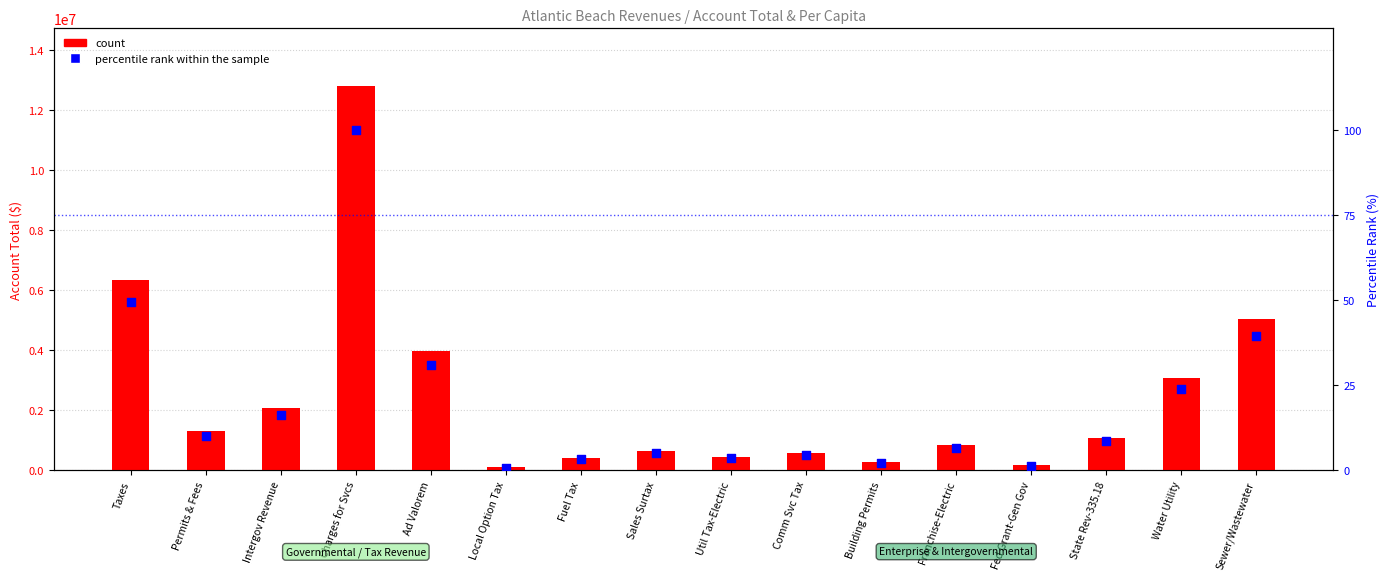

What are all the series names shown in the legend?

count, percentile rank within the sample